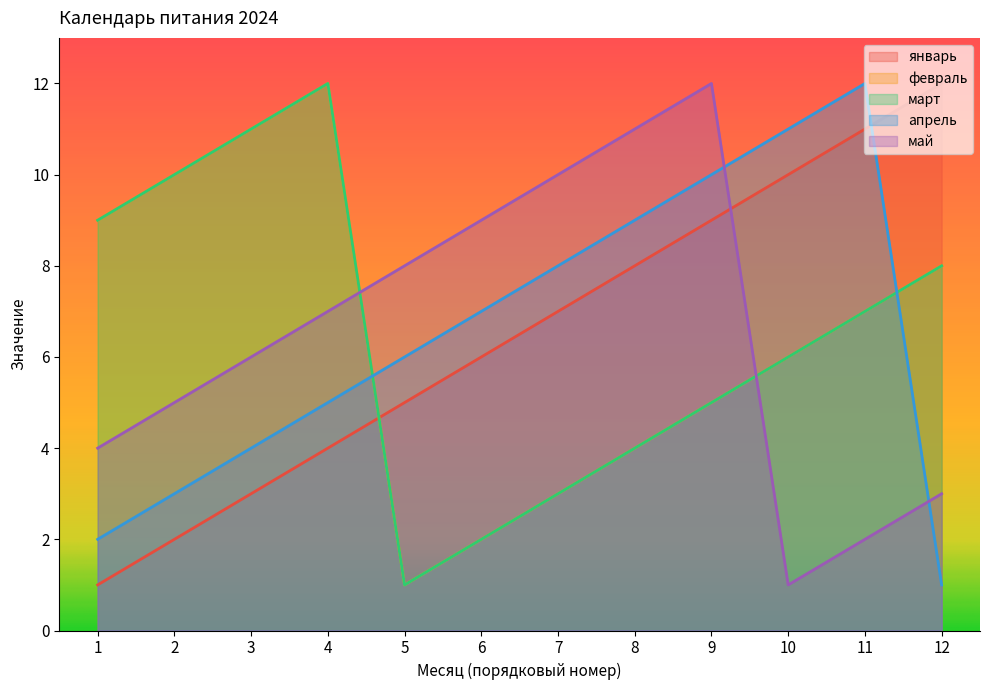

At which label is март closest to 6?

10